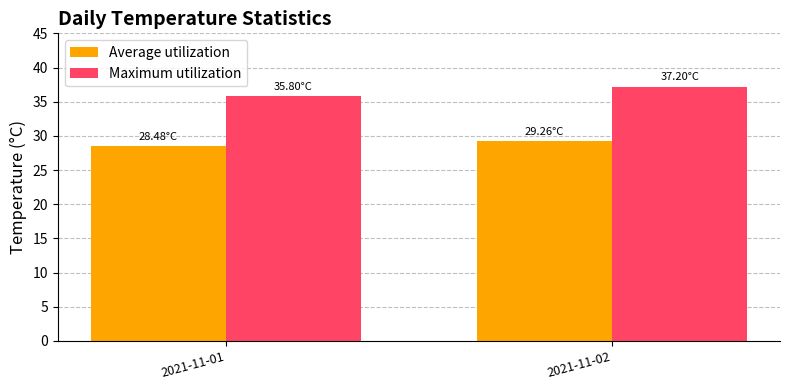

How many Maximum utilization values are between 35 and 37?

1